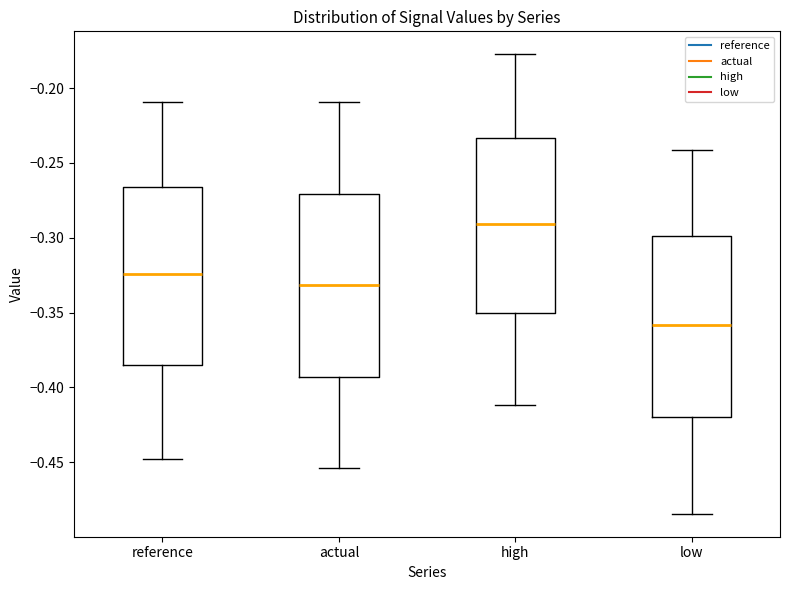

Where does the median line of the box for actual sit on the y-axis? The values are not printed on the chart, so give them approximately, as read against the axis.

-0.330